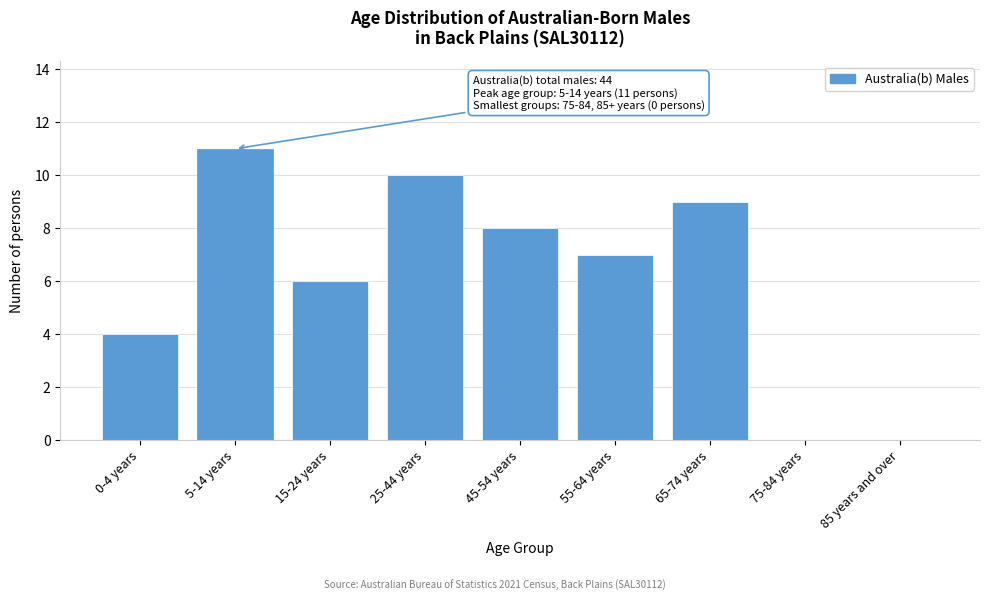

Reading left to right, transcribe all the data shown in this chart.

0-4 years=4	5-14 years=11	15-24 years=6	25-44 years=10	45-54 years=8	55-64 years=7	65-74 years=9	75-84 years=0	85 years and over=0